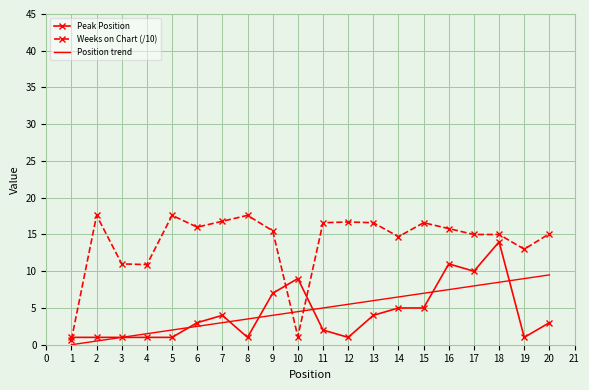

The value of Position trend at 5 is 2.0. True or false?

True